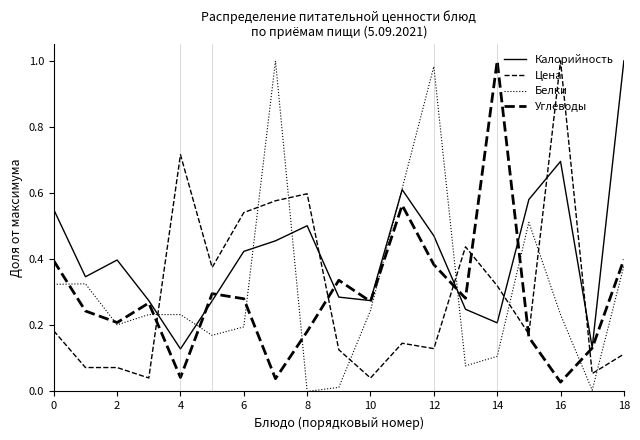

Where is the first local minimum for Белки?

2